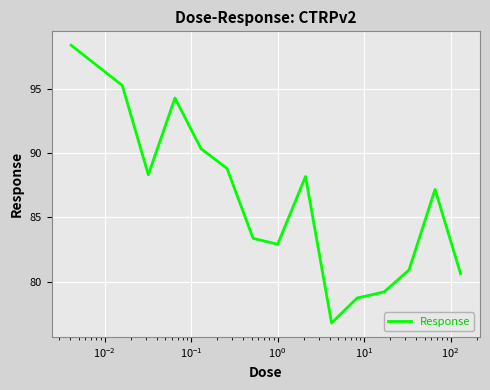

What is the smallest value displayed?

76.8